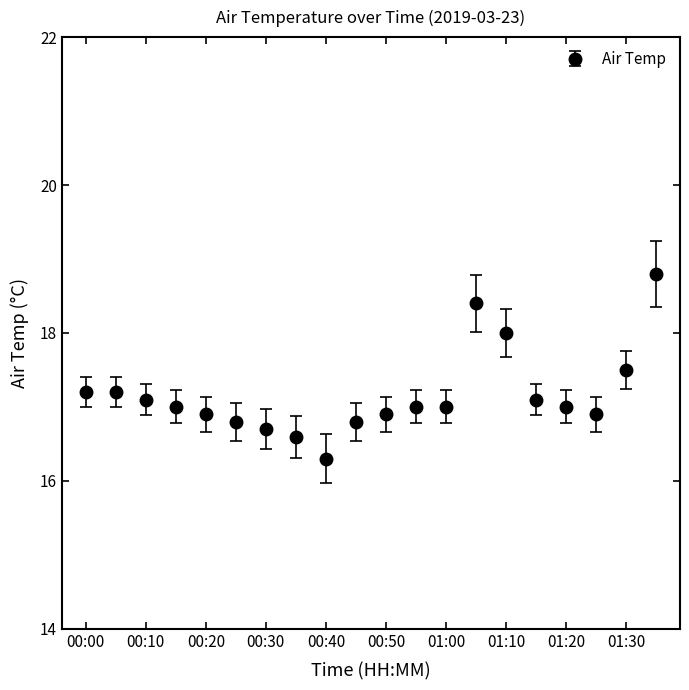

Reading left to right, extract all data points from this chart.

17.2	17.2	17.1	17.0	16.9	16.8	16.7	16.6	16.3	16.8	16.9	17.0	17.0	18.4	18.0	17.1	17.0	16.9	17.5	18.8